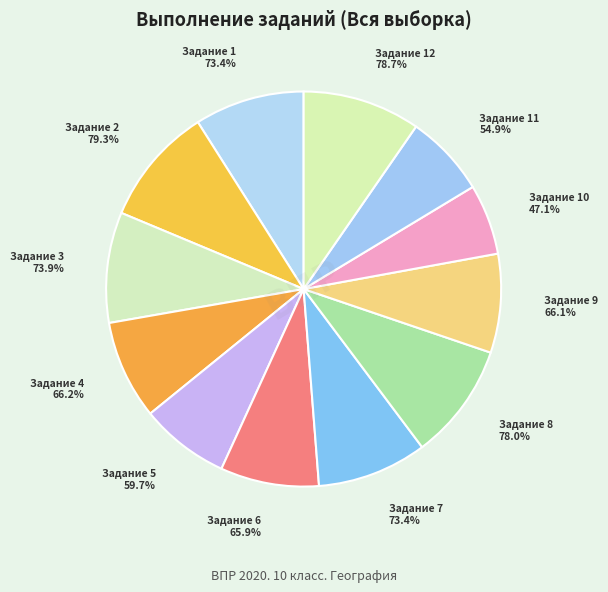

Which category has the smallest portion of the pie?

10